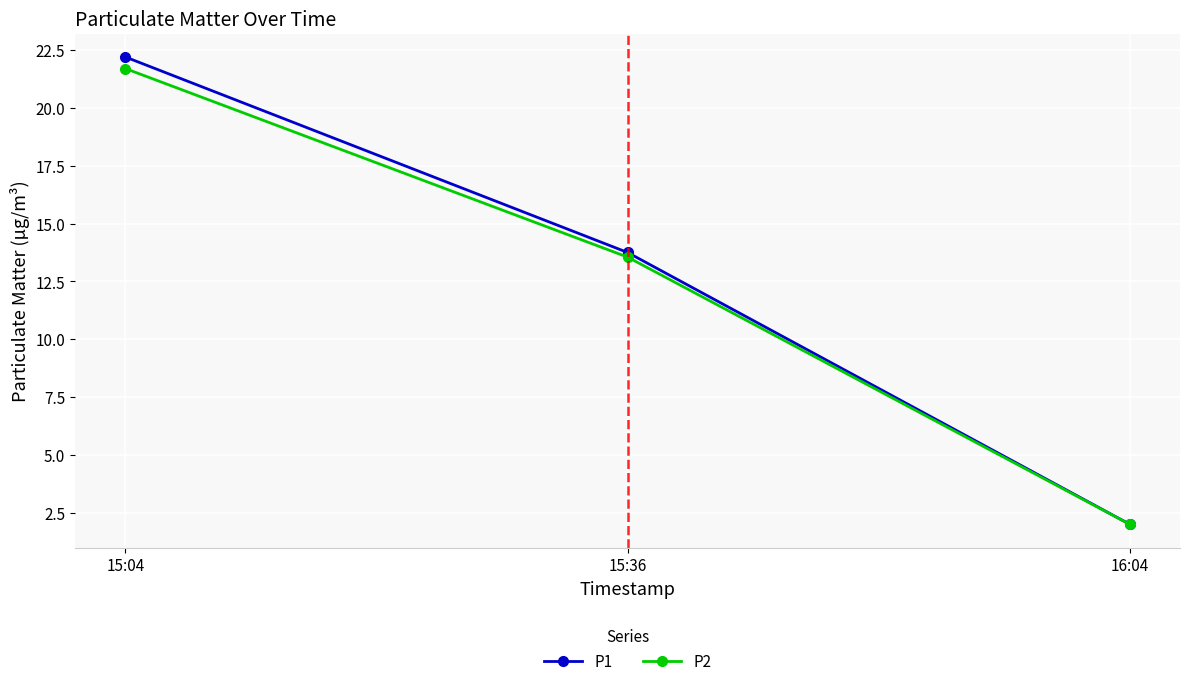

What is the approximate value of P2 at 16:04?

2.0